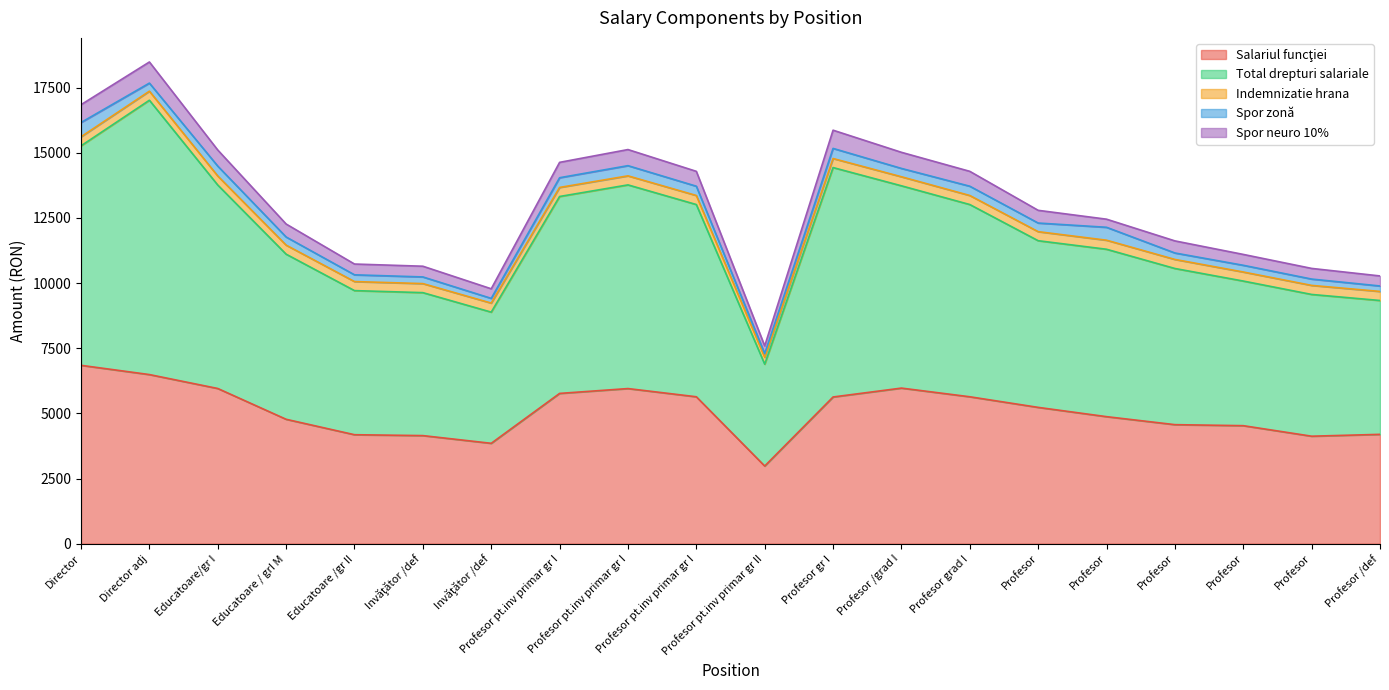

Which series changed the most between Director adj and Profesor gr I?

Total drepturi salariale